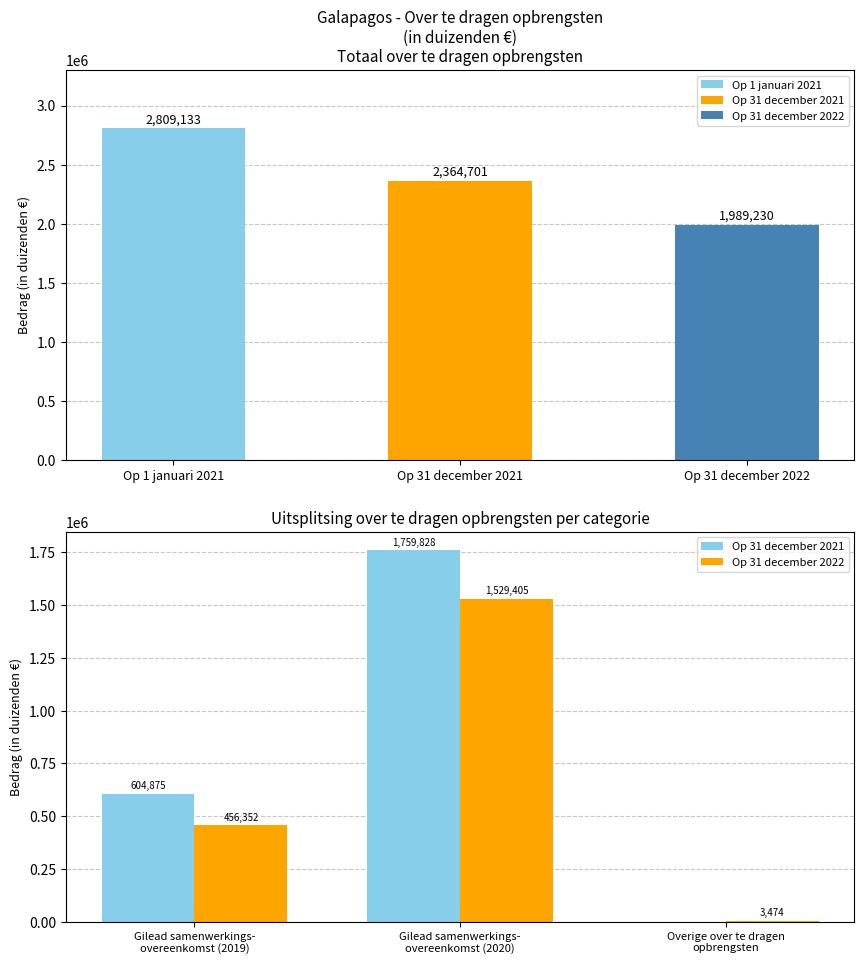

Where is Op 31 december 2021 nearest to the value 879914?

Gilead samenwerkings- overeenkomst (2019)